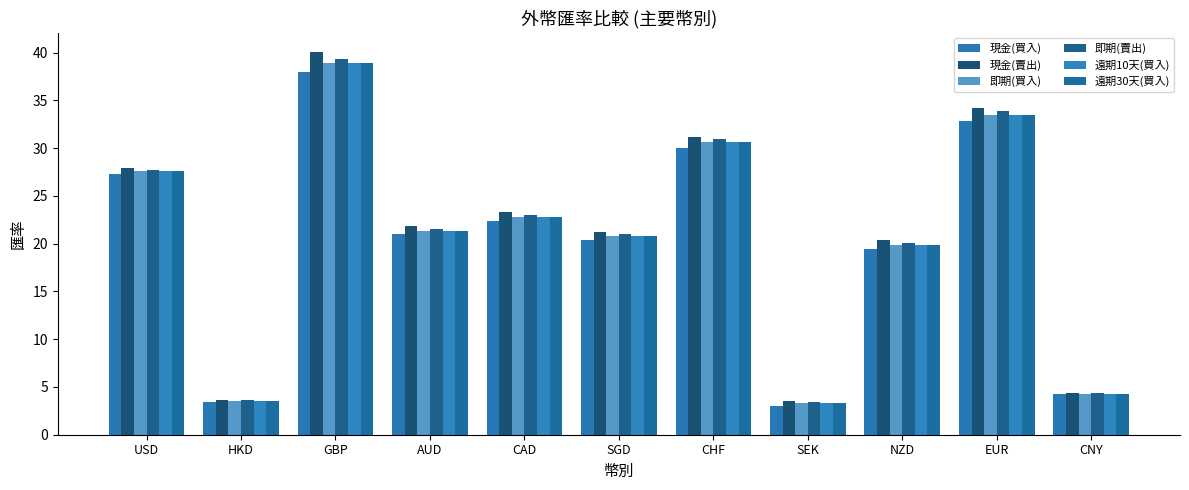

What is the greatest value displayed?

40.1